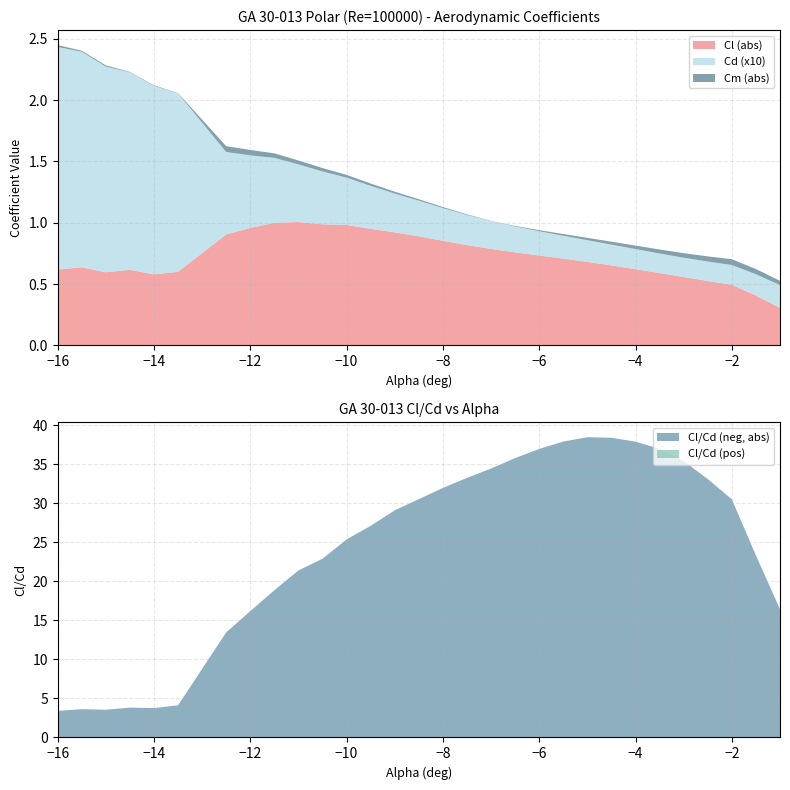

Reading right to left, list all the values displayed in this chart.

Cl: -0.3	-0.4	-0.5	-0.5	-0.6	-0.6	-0.6	-0.7	-0.7	-0.7	-0.7	-0.8	-0.8	-0.8	-0.9	-0.9	-0.9	-1.0	-1.0	-1.0	-1.0	-1.0	-1.0	-0.9	-0.6	-0.6	-0.6	-0.6	-0.6	-0.6
Cd: 0.0	0.0	0.0	0.0	0.0	0.0	0.0	0.0	0.0	0.0	0.0	0.0	0.0	0.0	0.0	0.0	0.0	0.0	0.0	0.0	0.0	0.1	0.1	0.1	0.1	0.2	0.2	0.2	0.2	0.2
Cm: 0.0	0.0	0.0	0.0	0.0	0.0	0.0	0.0	0.0	0.0	0.0	0.0	-0.0	-0.0	-0.0	-0.0	-0.0	-0.0	-0.0	-0.0	-0.0	-0.0	-0.0	-0.0	-0.0	0.0	0.0	0.0	0.0	0.0